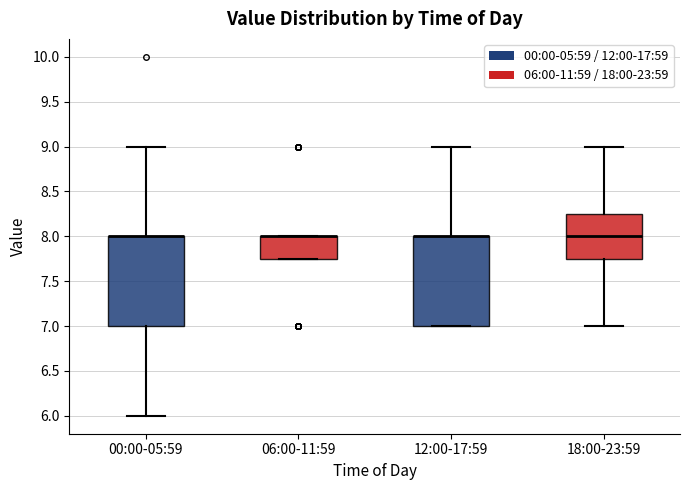

Where is the upper edge of the box for 12:00-17:59 on the y-axis? The values are not printed on the chart, so give them approximately, as read against the axis.

8.00